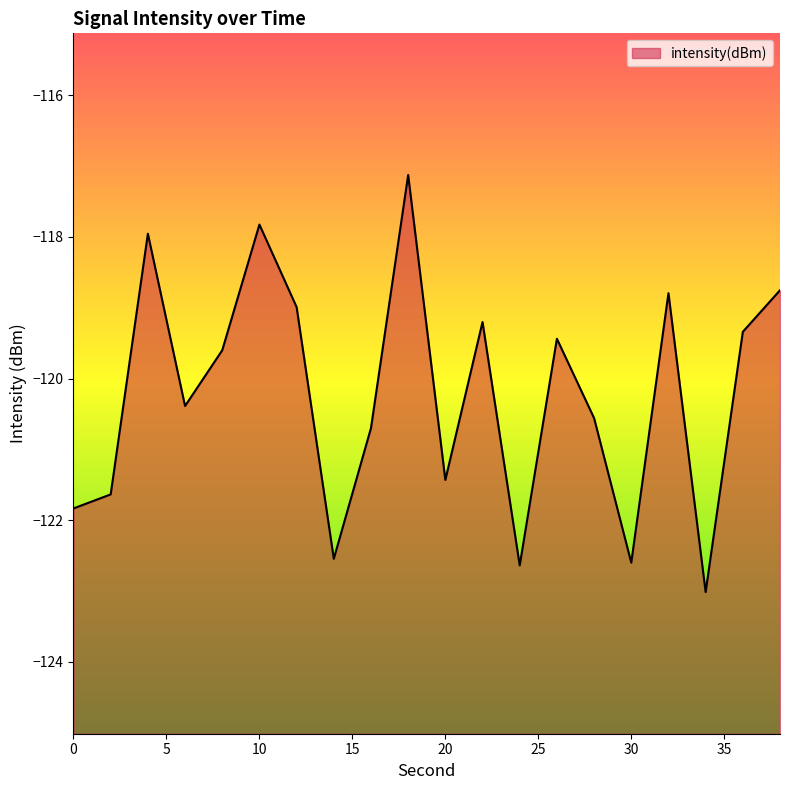

What is the minimum value shown in the chart?

-123.0